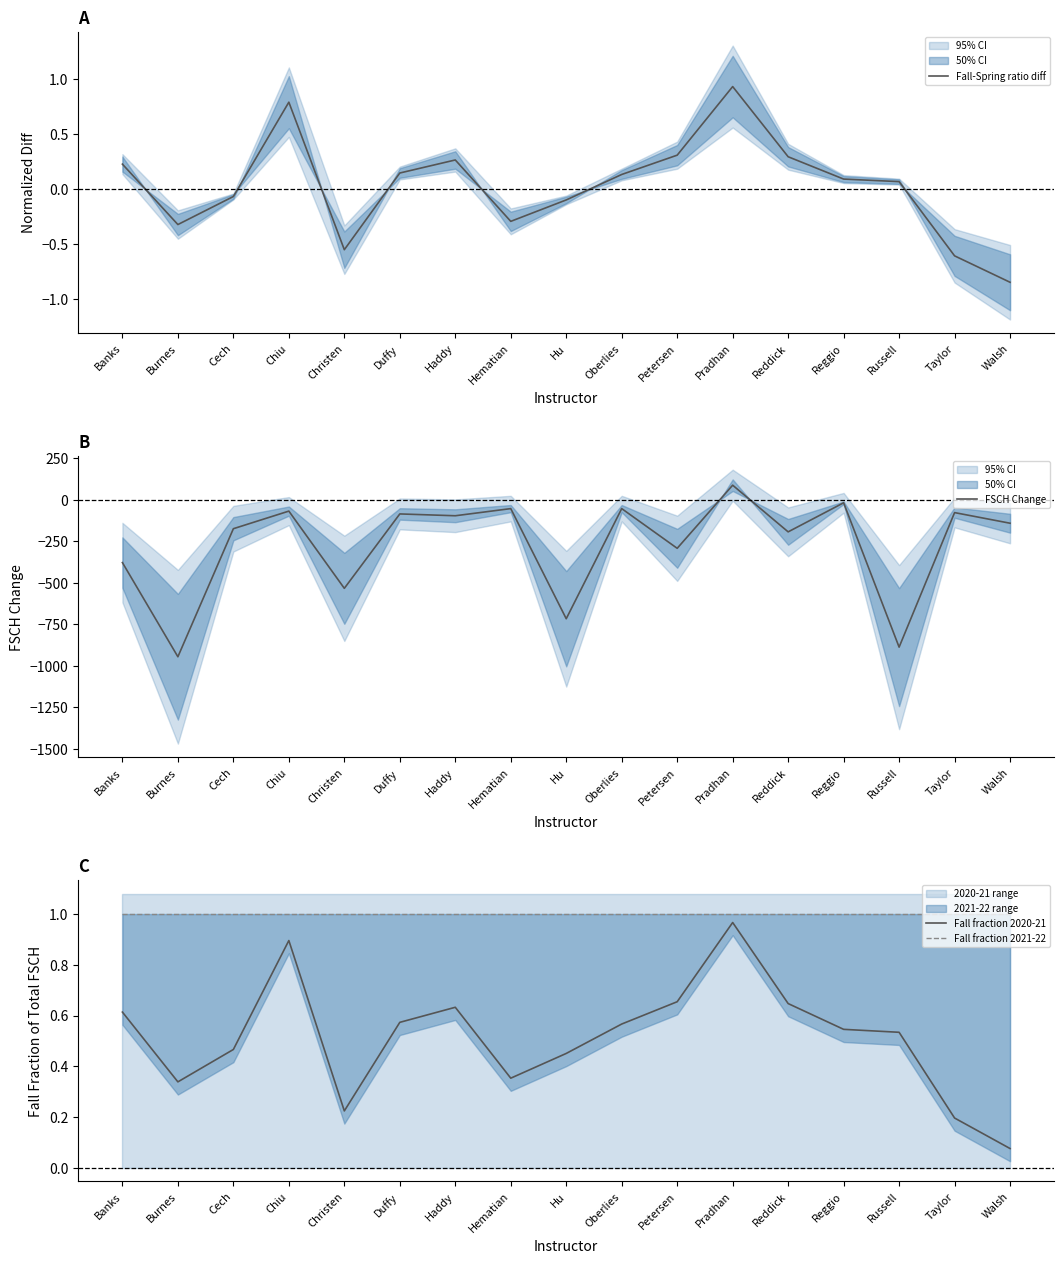

Where is the first local maximum for FSCH Change?

Chiu